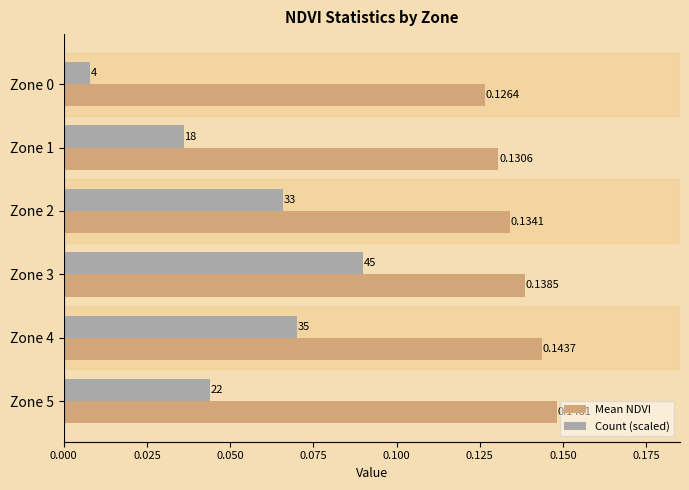

Which series has the largest total across all categories?

Mean NDVI